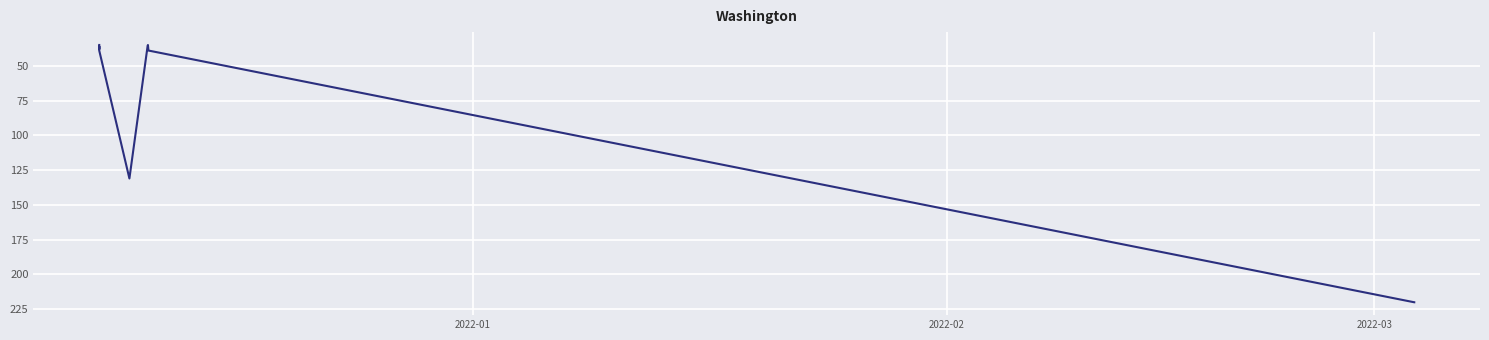

Does the chart display data point markers on the line(s)?

No